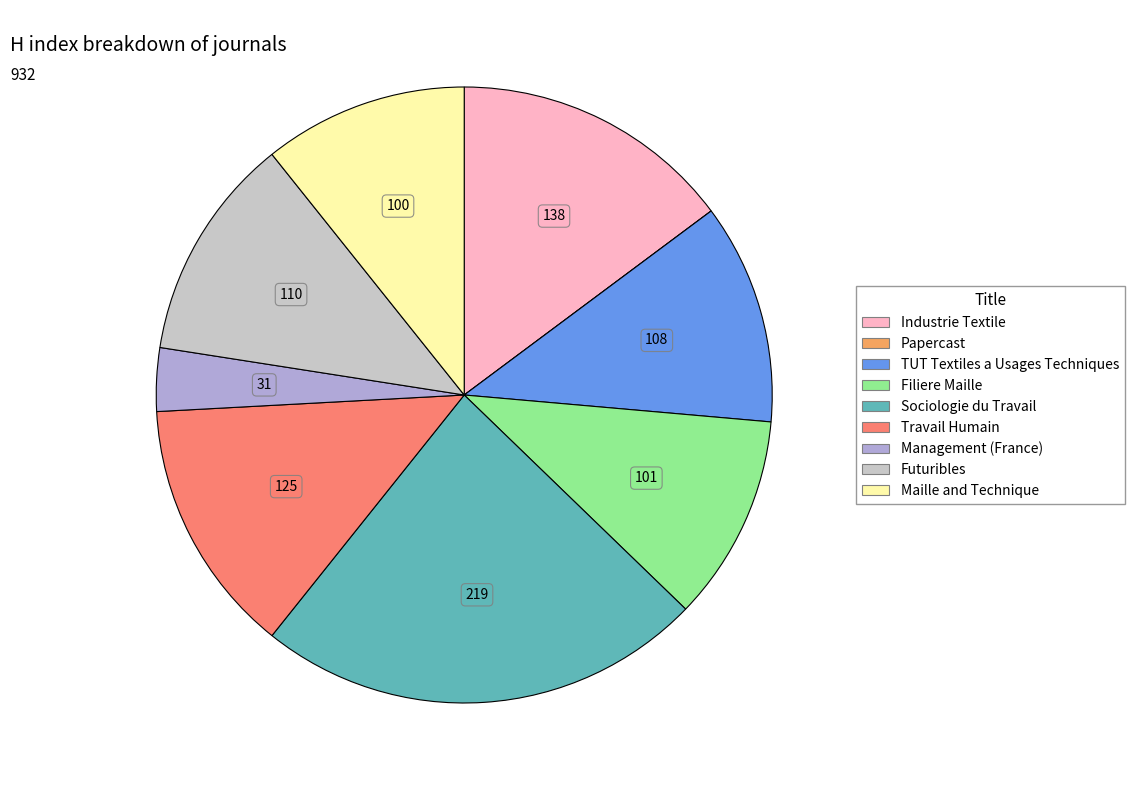

Between Management (France) and Travail Humain, which is larger?

Travail Humain